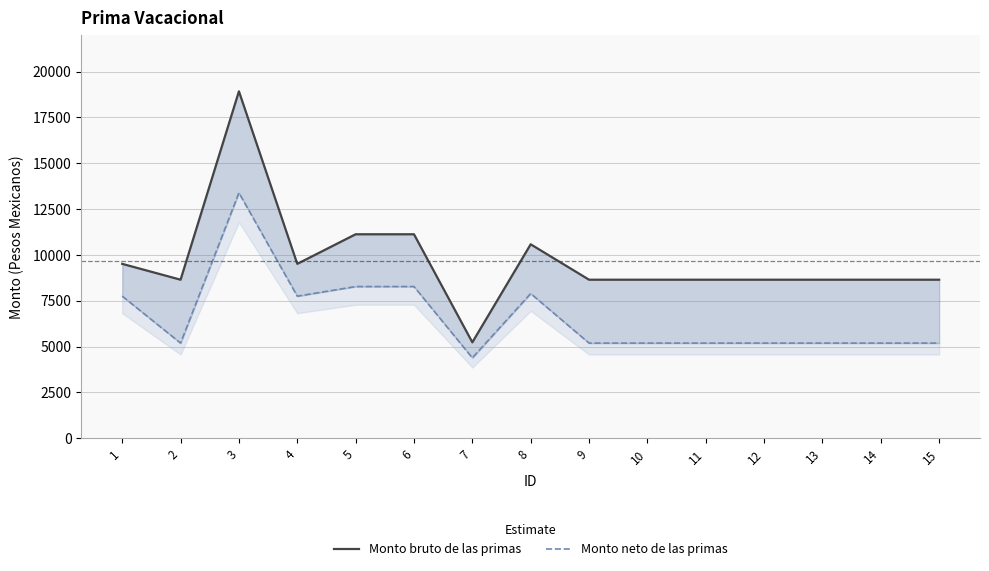

At how many categories does at least one series exceed 6390?

14